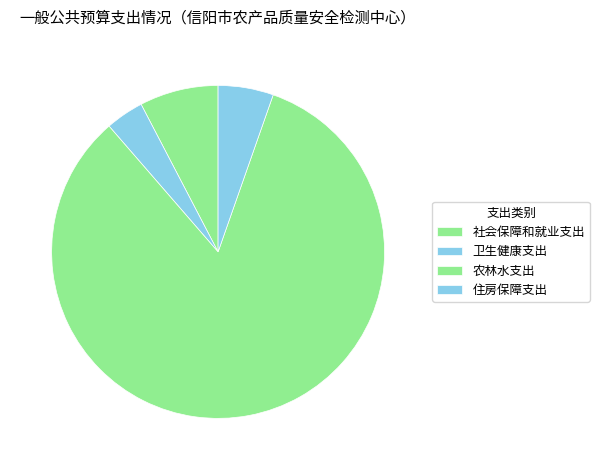

How many segments does this pie chart have?

4